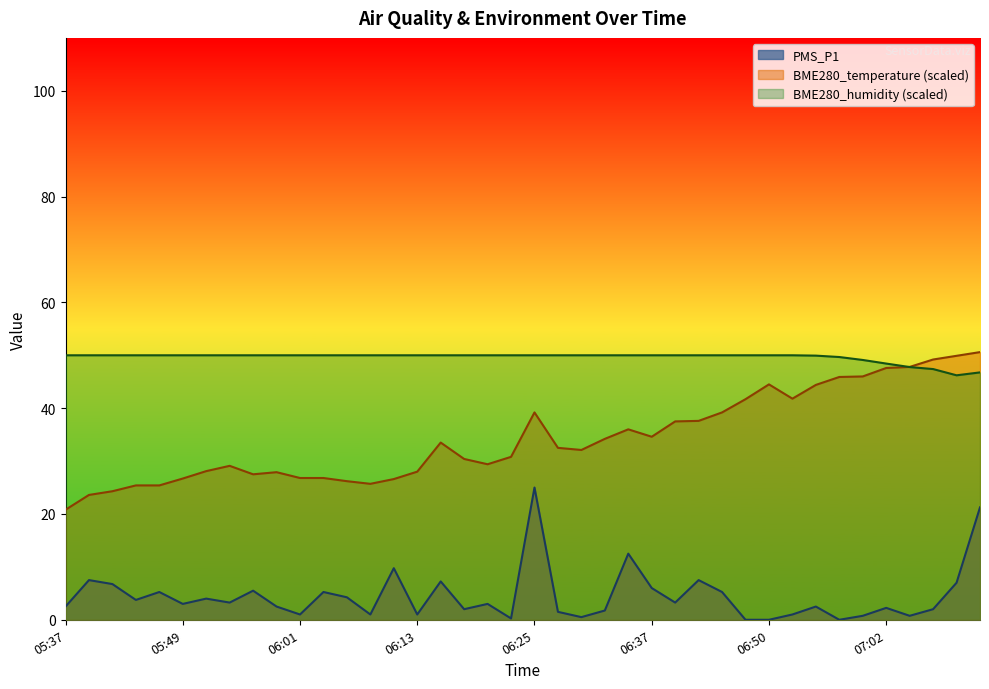

What is the difference between the maximum and minimum values in the PMS_P1 series?

25.0